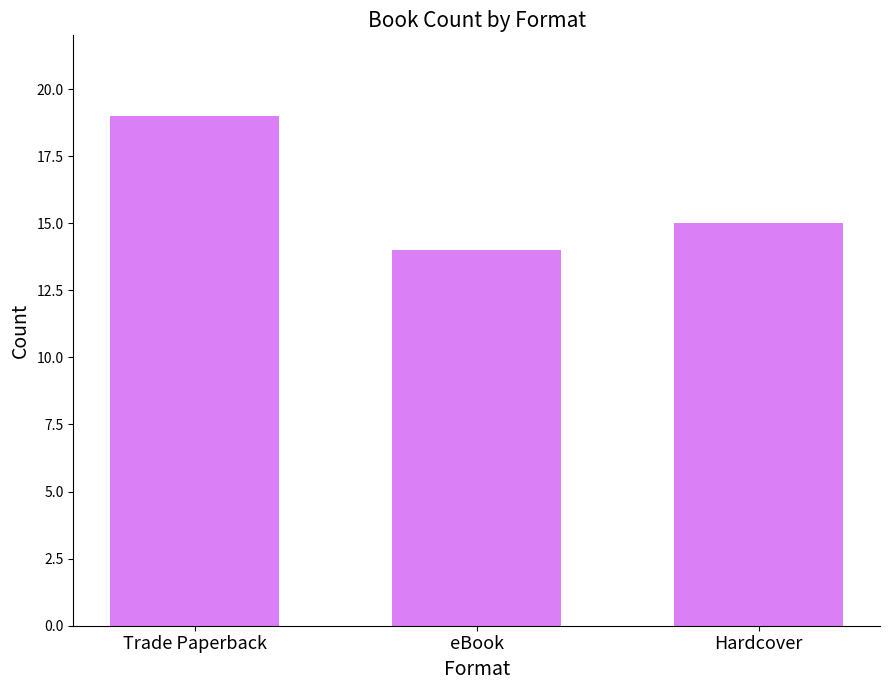

What is the average value?

16